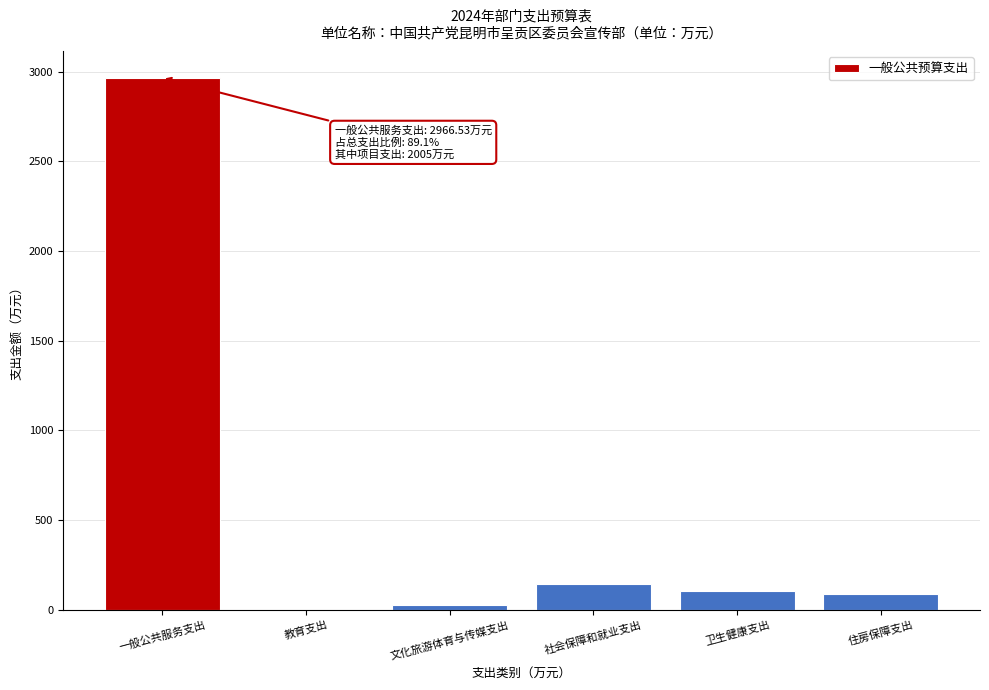

Reading right to left, extract all data points from this chart.

住房保障支出=88.8	卫生健康支出=105.1	社会保障和就业支出=143.7	文化旅游体育与传媒支出=24.4	教育支出=1.5	一般公共服务支出=2966.5